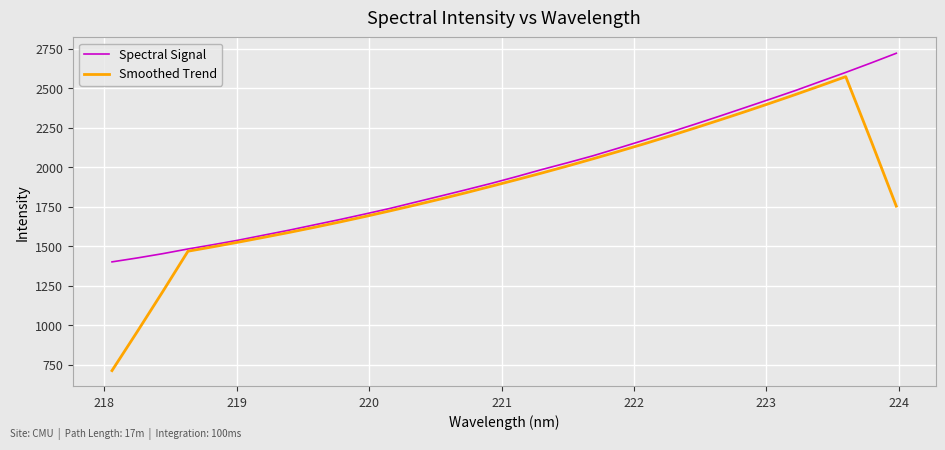

What is the maximum value for Spectral Signal?

2720.7